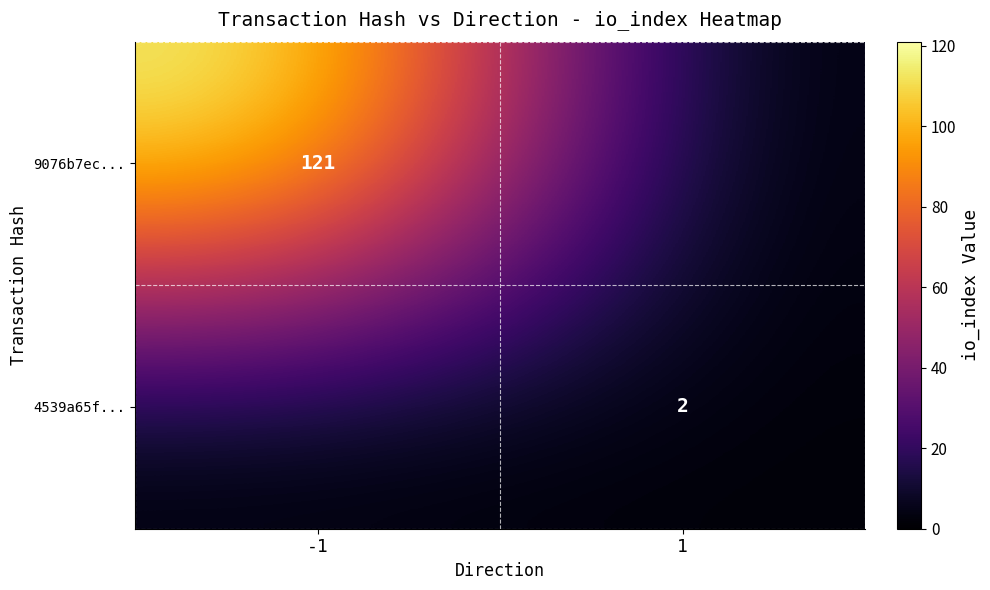

Is it true that 4539a65f... equals 4 at 1?

False